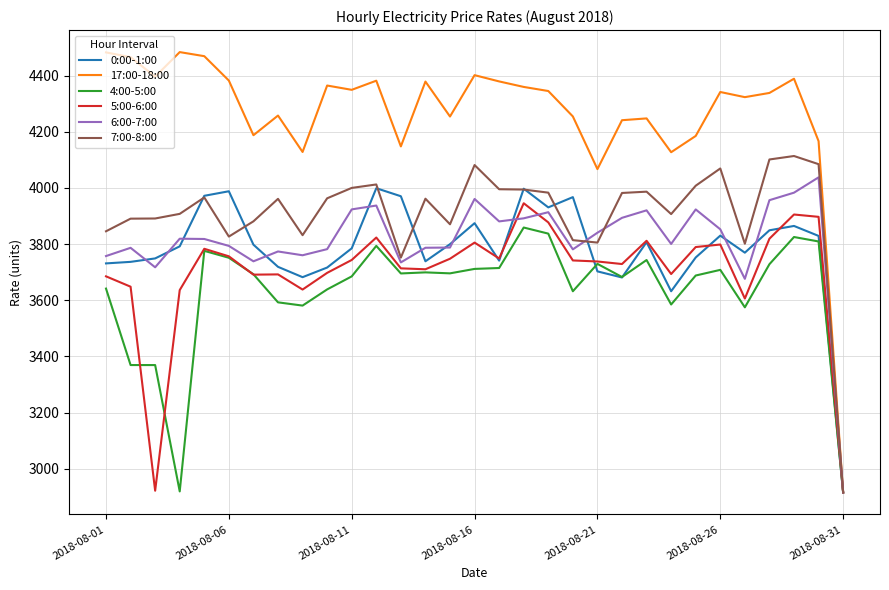

What is the minimum value for 7:00-8:00?

2915.5